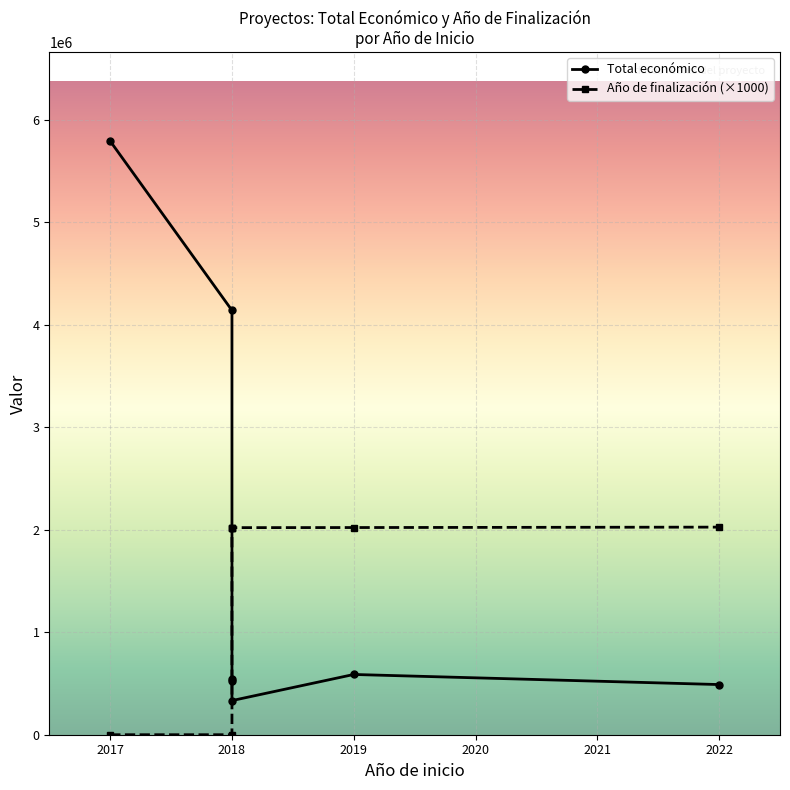

Rank the series by their average value, from lowest to highest.

Año de finalización (×1000), Total económico